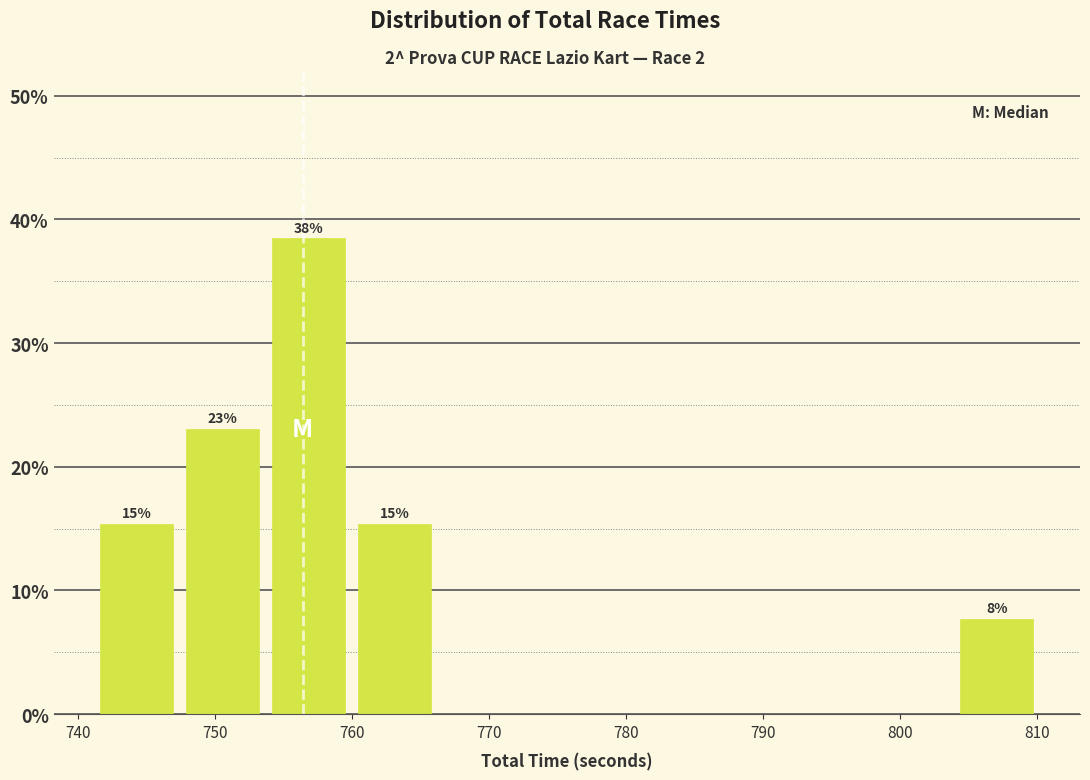

Over which range of the x-axis is the bar tallest?

754 to 760